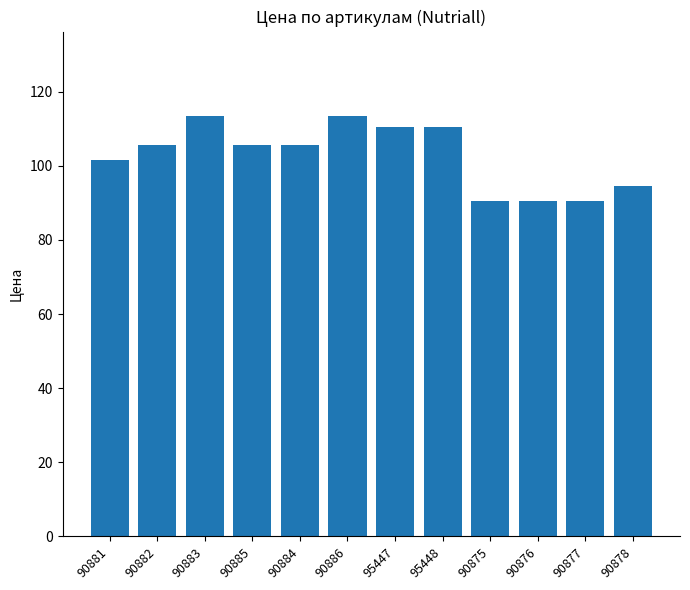

Reading left to right, list all the values displayed in this chart.

101.6	105.6	113.5	105.6	105.6	113.5	110.5	110.5	90.6	90.6	90.6	94.6